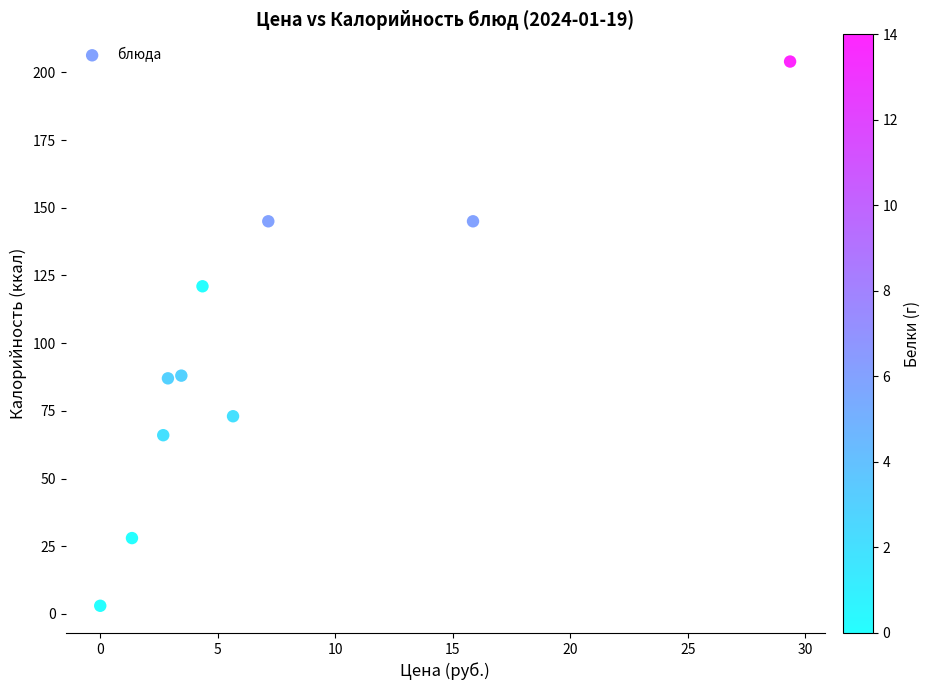

What is the range of Y values (max minus min)?

201